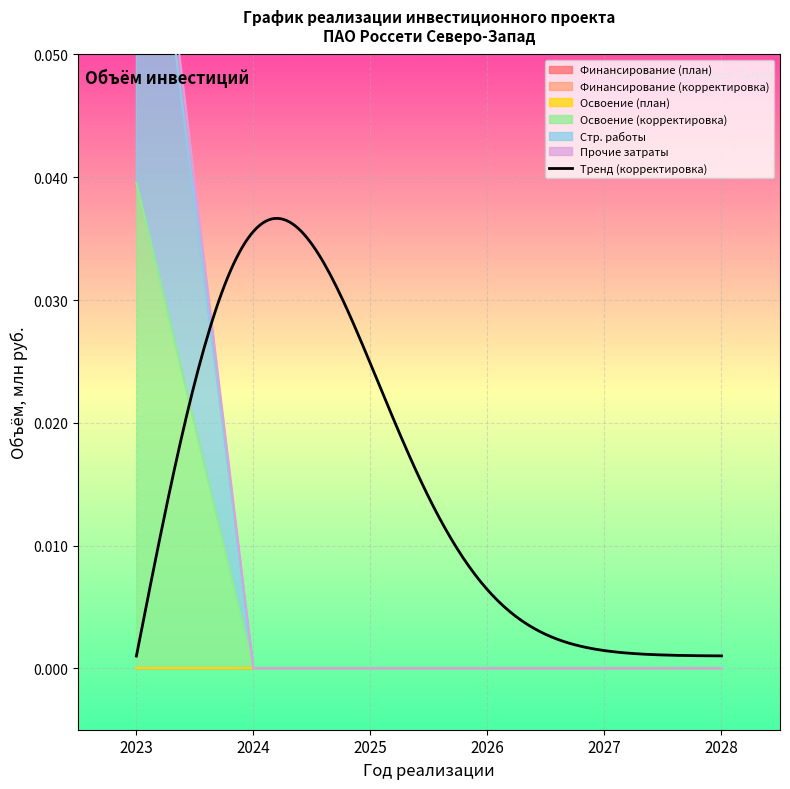

How many data points in Освоение (корректировка) are above 0?

1